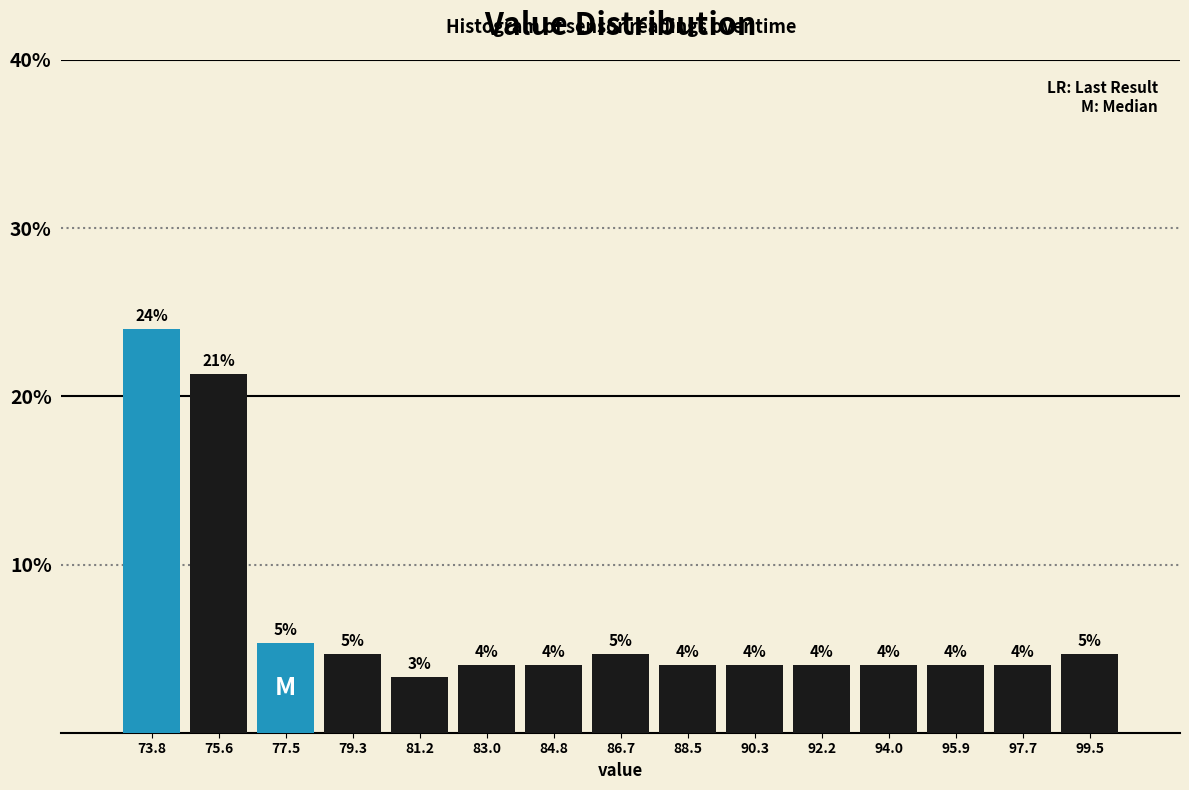

Which range on the x-axis has the tallest bar?

72.8 to 74.8